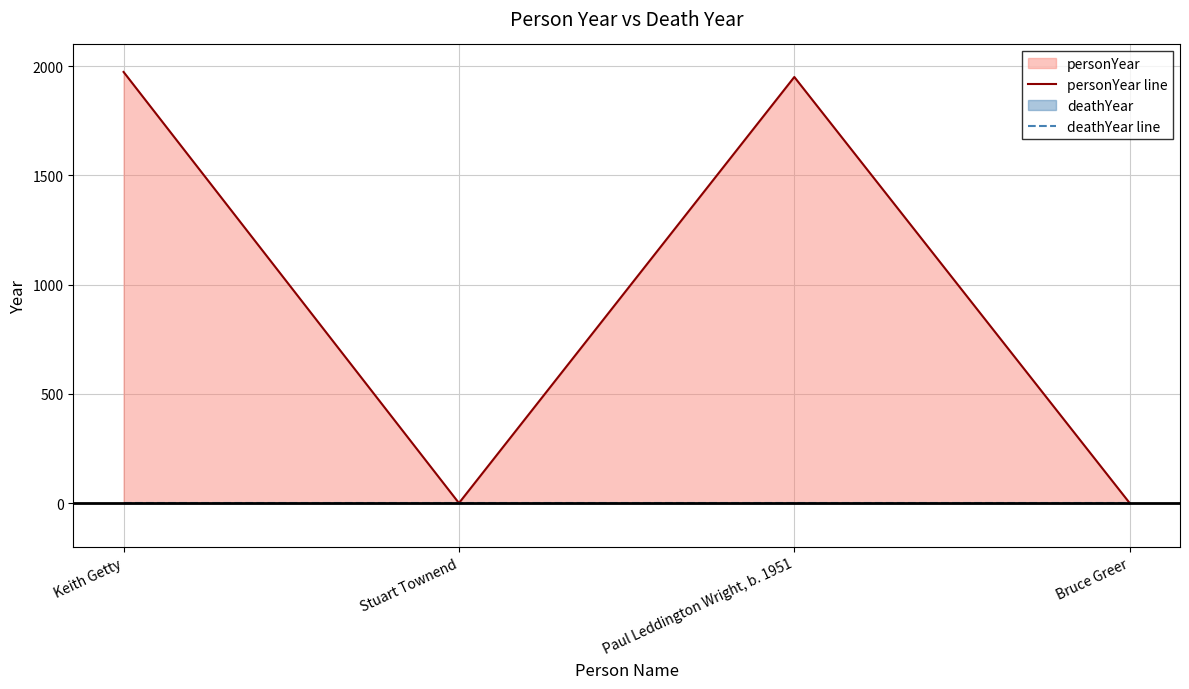

What is the total value across all series at Paul Leddington Wright, b. 1951?

1951